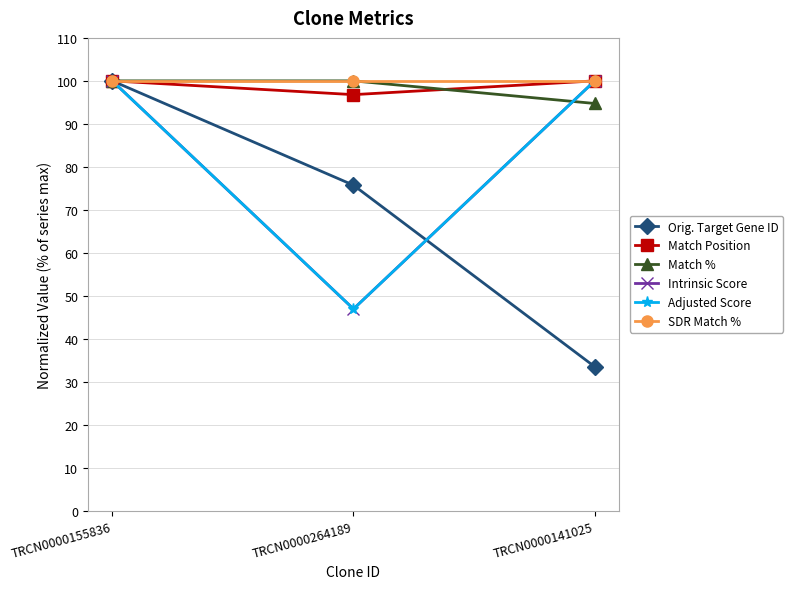

Reading left to right, transcribe all the data shown in this chart.

Orig. Target Gene ID: TRCN0000155836=100.0	TRCN0000264189=75.7	TRCN0000141025=33.5
Match Position: TRCN0000155836=100.0	TRCN0000264189=96.8	TRCN0000141025=100.0
Match %: TRCN0000155836=100.0	TRCN0000264189=100.0	TRCN0000141025=94.7
Intrinsic Score: TRCN0000155836=100.0	TRCN0000264189=46.9	TRCN0000141025=100.0
Adjusted Score: TRCN0000155836=100.0	TRCN0000264189=46.9	TRCN0000141025=100.0
SDR Match %: TRCN0000155836=100.0	TRCN0000264189=100.0	TRCN0000141025=100.0